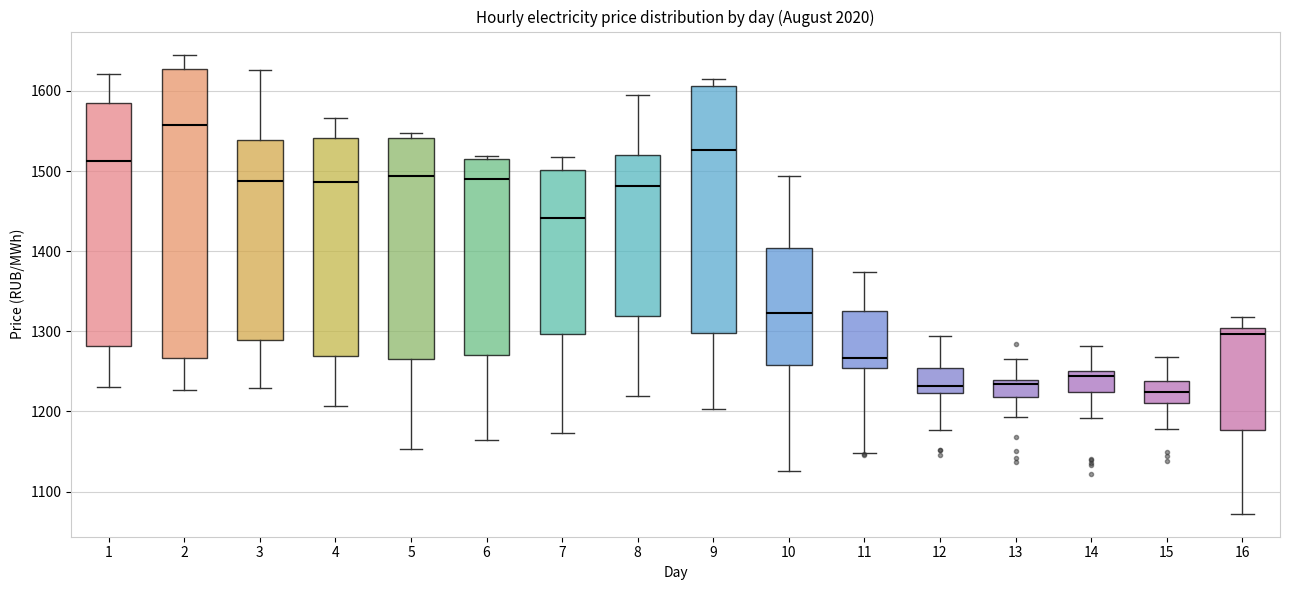

Comparing the boxes themselves (not the whiskers), which one is the tallest?

2